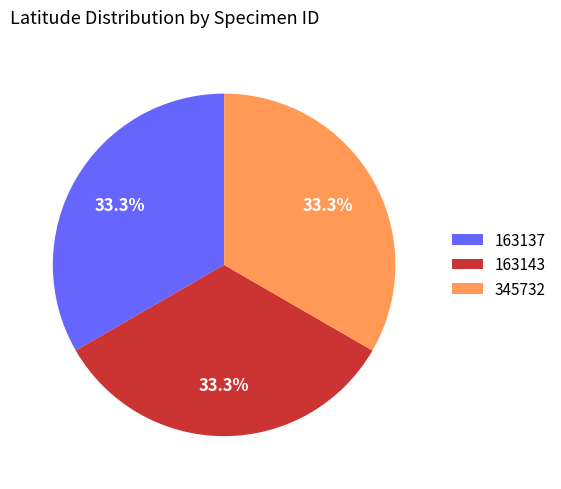

Approximately how many times larger is the value at 163137 compared to 345732?

1.0